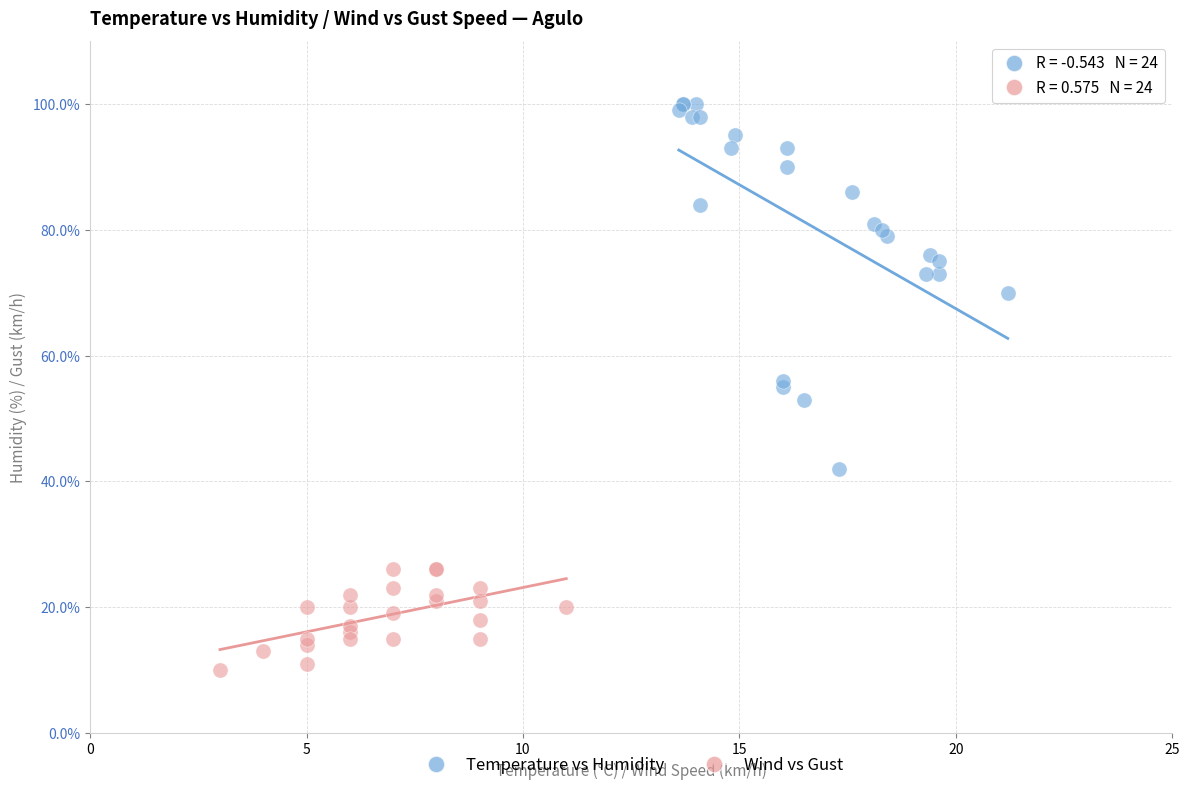

Which series contains the highest Y value?

Temperature vs Humidity